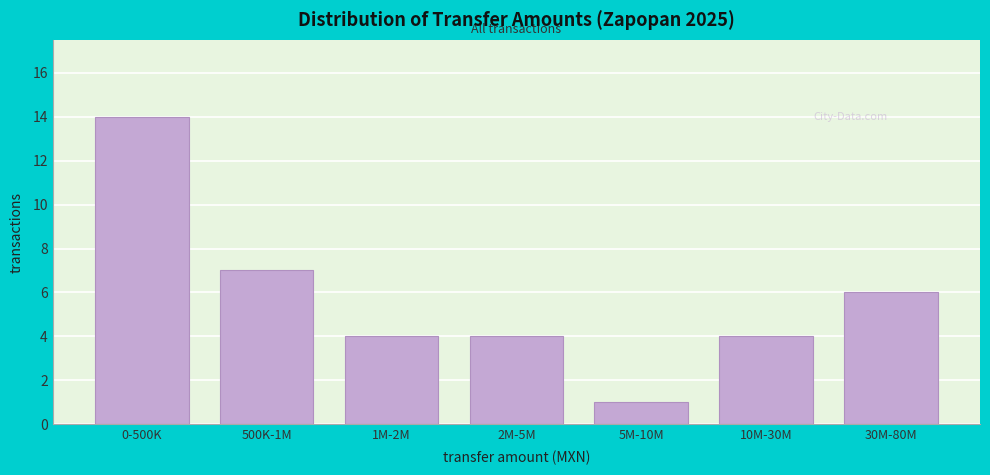

Reading right to left, extract all data points from this chart.

30M-80M=6	10M-30M=4	5M-10M=1	2M-5M=4	1M-2M=4	500K-1M=7	0-500K=14